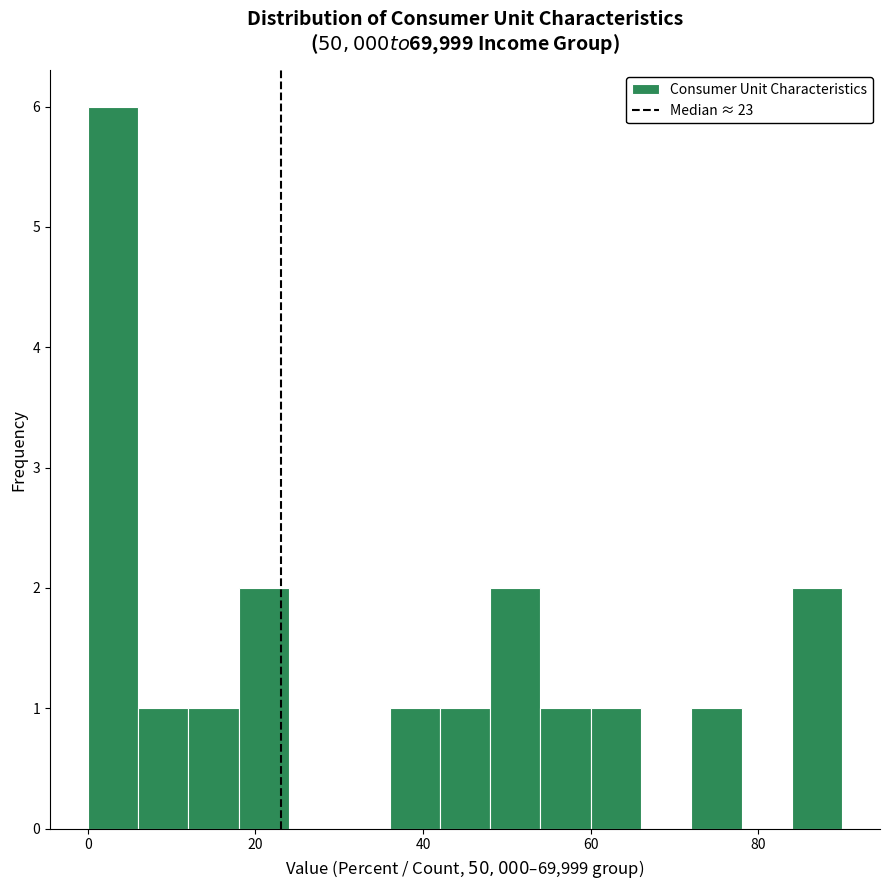

Around what value on the x-axis is the tallest bar? Give the approximate position of its centre, as read against the axis.

4